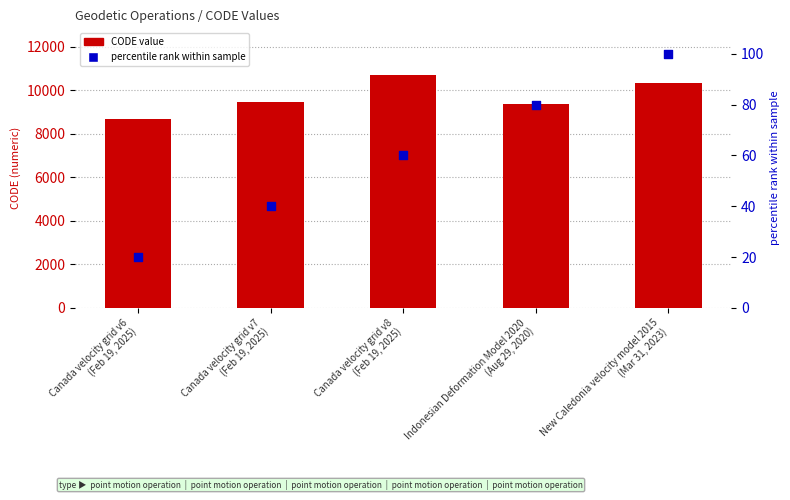

Which series reaches the minimum Y coordinate?

percentile rank within sample